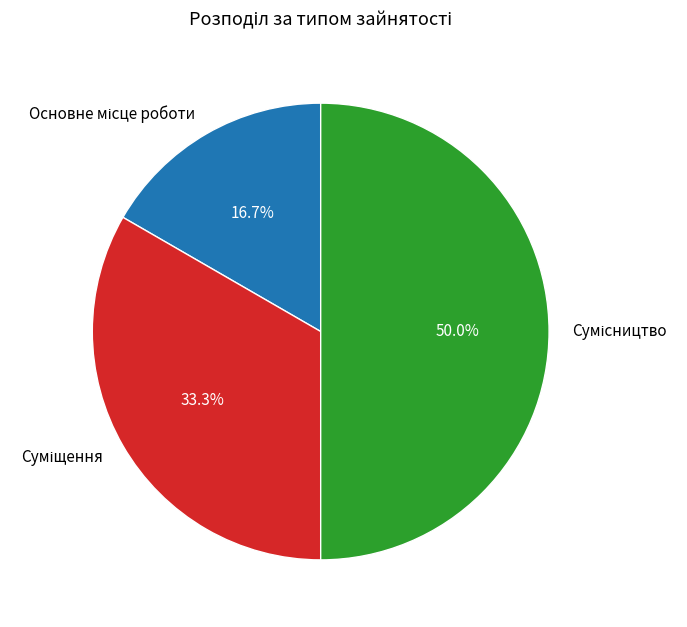

How many segments does this pie chart have?

3